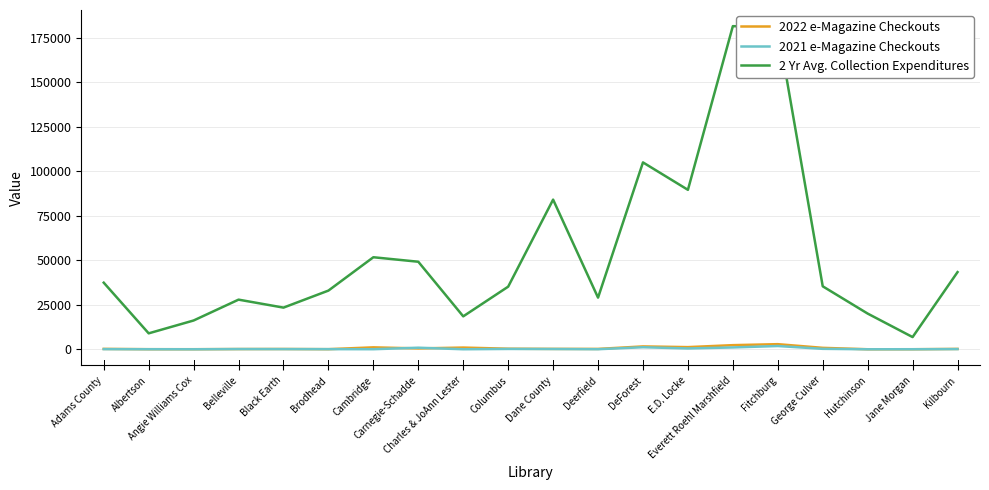

Which series has the largest total across all categories?

2 Yr Avg. Collection Expenditures